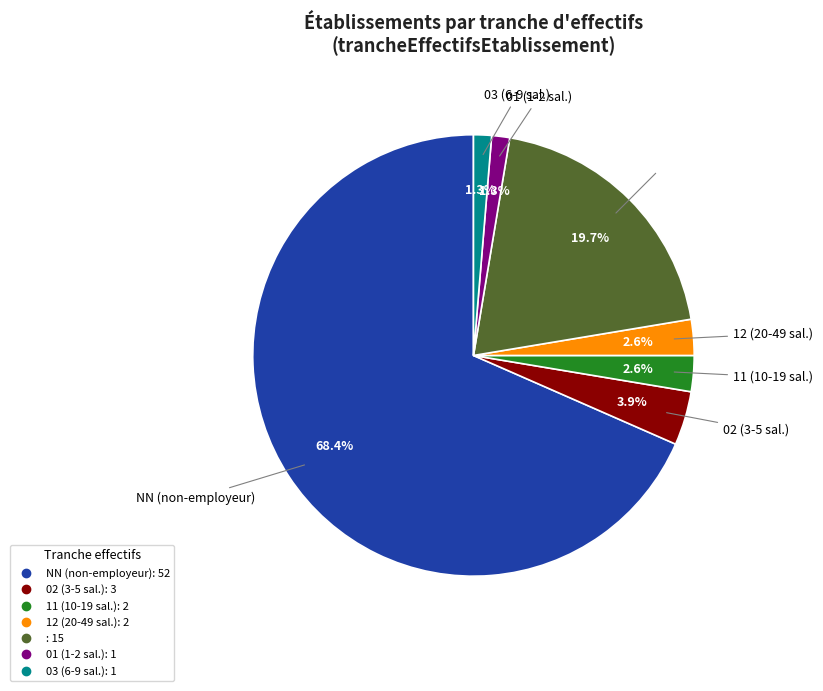

Is there any slice that represents more than half of the pie?

Yes